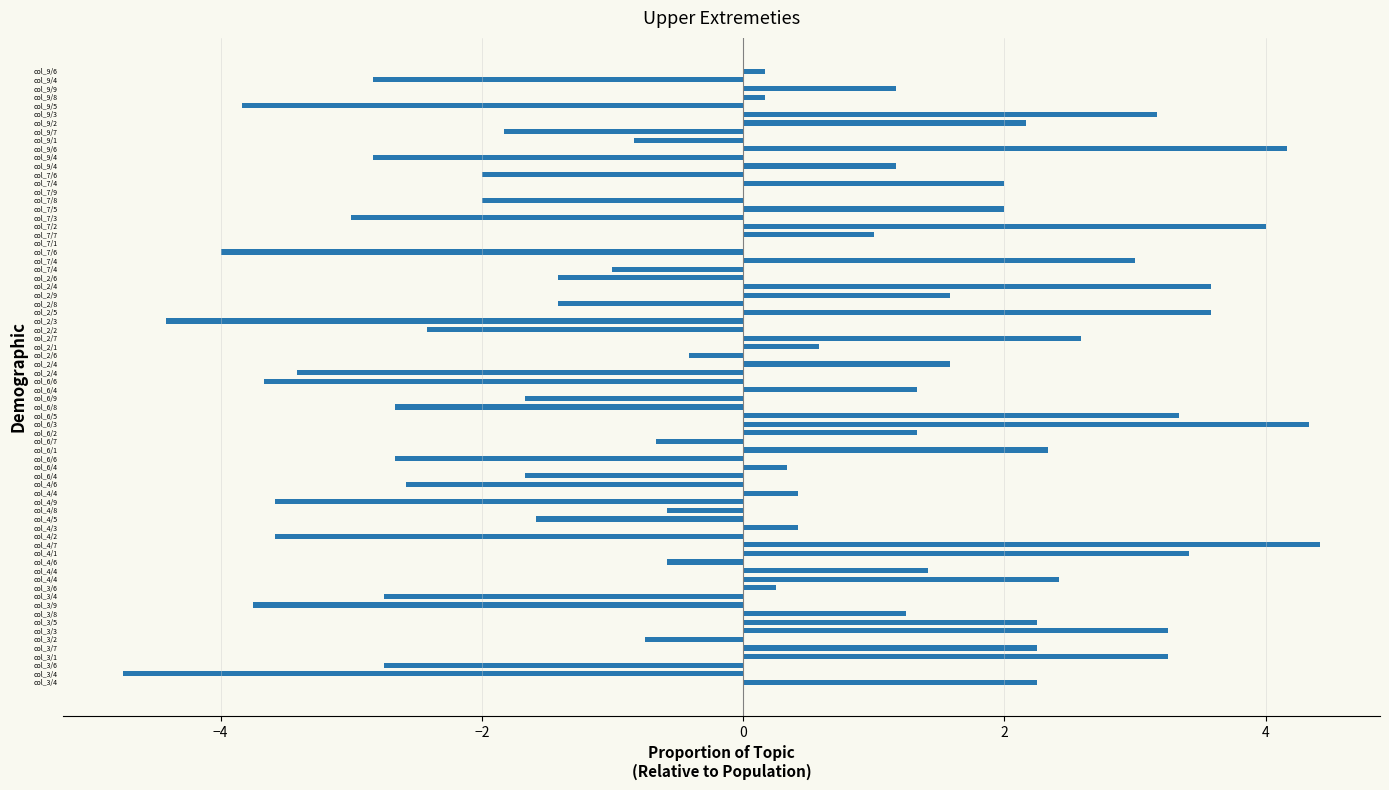

Count the number of data series in this chart.

1